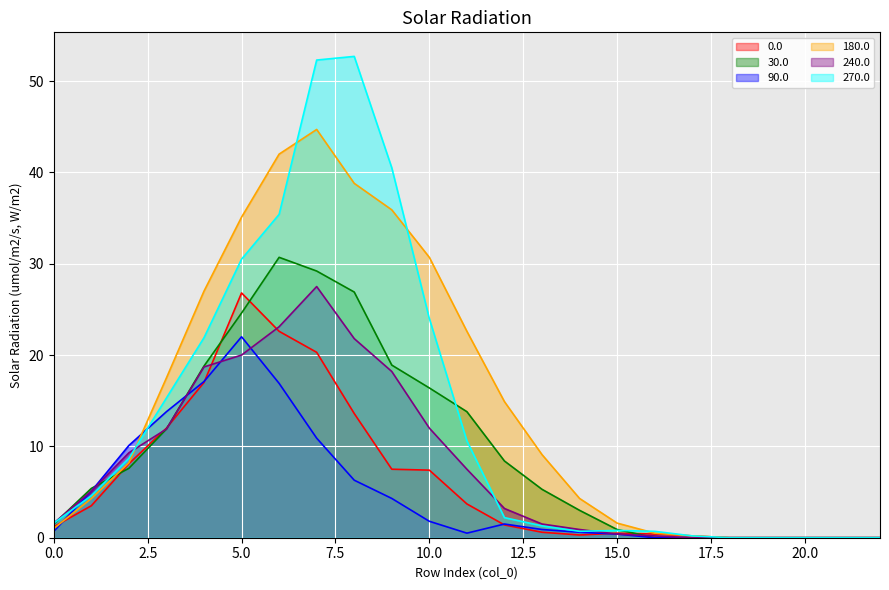

What is the difference between the highest and lowest values at 17?

0.2